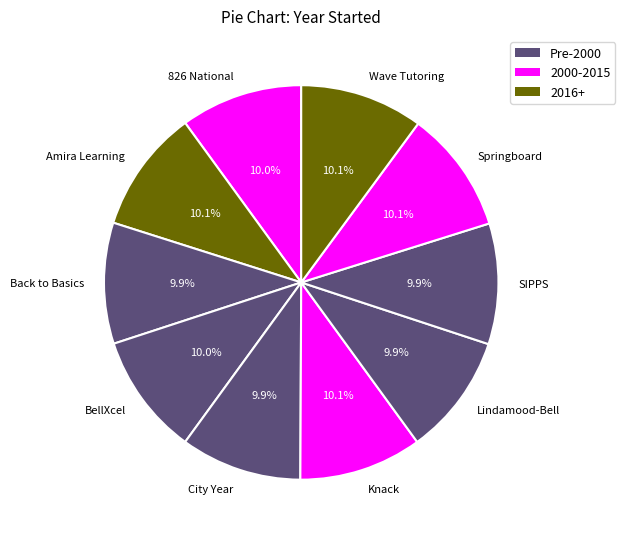

Is there any slice that represents more than half of the pie?

No